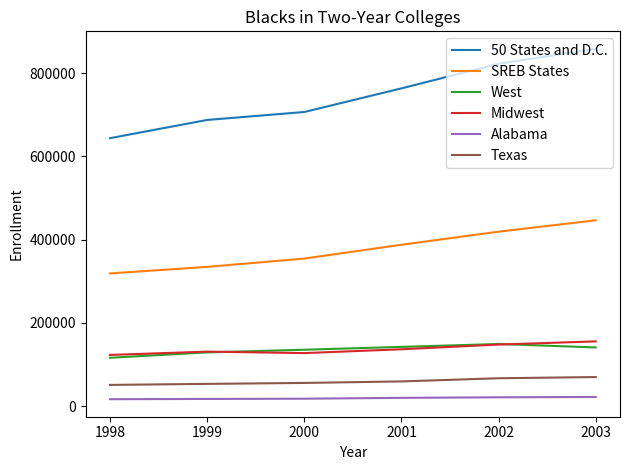

What is the minimum value for West?

116026